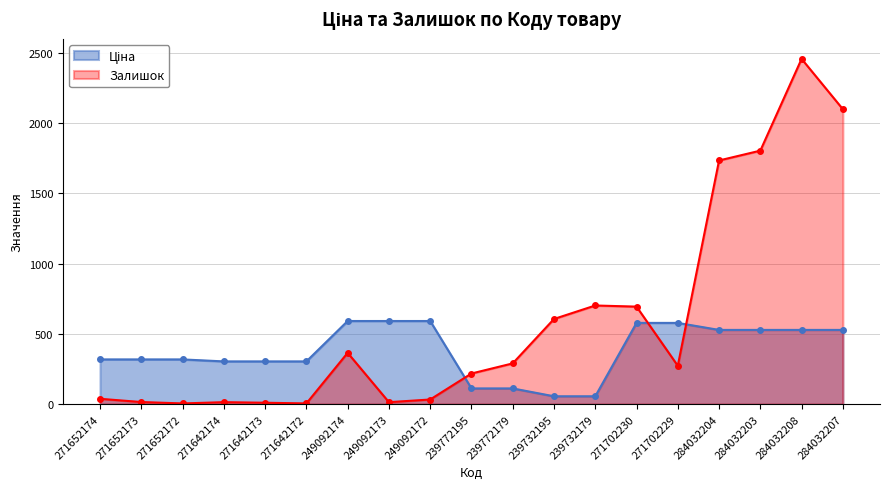

List the labels in order of Залишок value, smallest first.

271652172, 271642172, 271642173, 271642174, 249092173, 271652173, 249092172, 271652174, 239772195, 271702229, 239772179, 249092174, 239732195, 271702230, 239732179, 284032204, 284032203, 284032207, 284032208